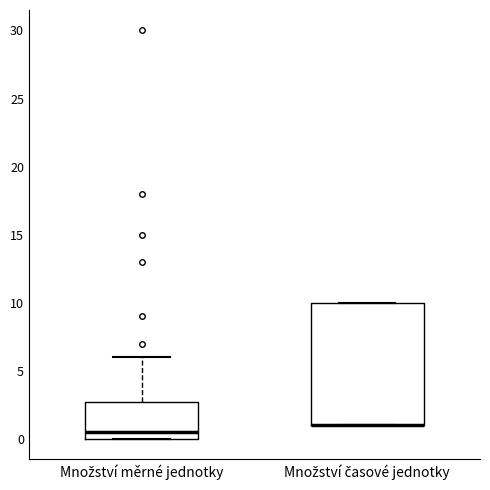

Reading left to right, read every box against the y-axis: the position of its median line, the range the box covers, and the ends of its whiskers. The values are not printed on the chart, so give them approximately, as read against the axis.

Množství měrné jednotky: median 0.5, box 0.0 to 3.0, whiskers 0.0 to 6.0
Množství časové jednotky: median 1.0 (drawn on the box's lower edge), box 1.0 to 10.0, whiskers 1.0 to 10.0